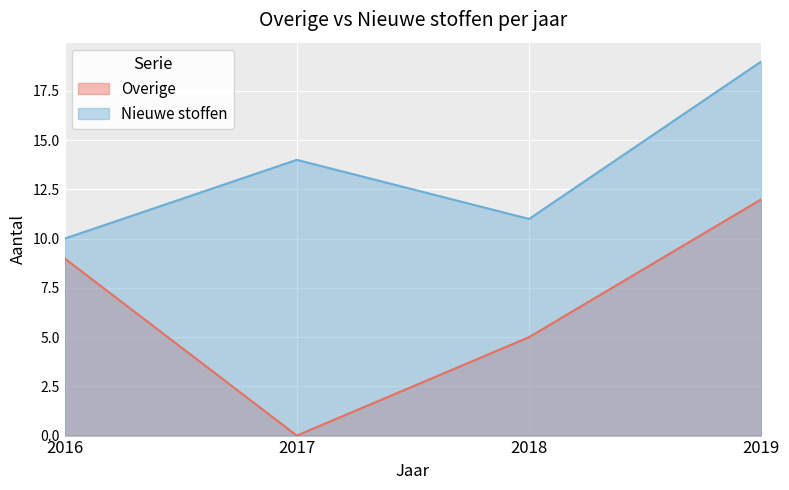

True or false: Overige has more than 2 interior local peaks.

False